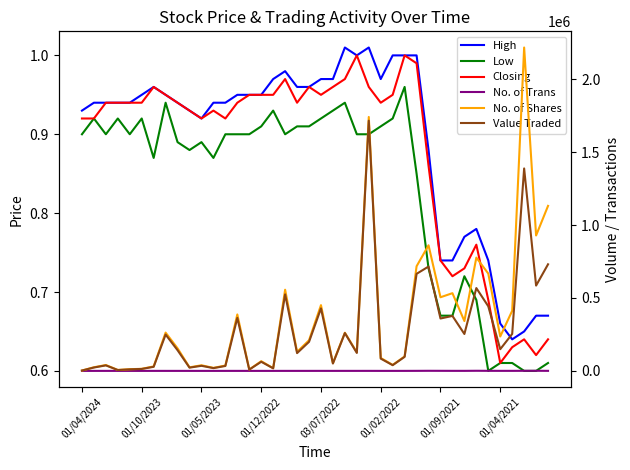

The value of High at 27 is 1.0. True or false?

True